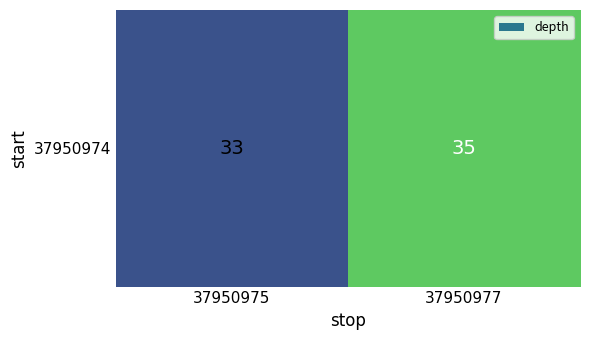

How many data points are less than 35?

1